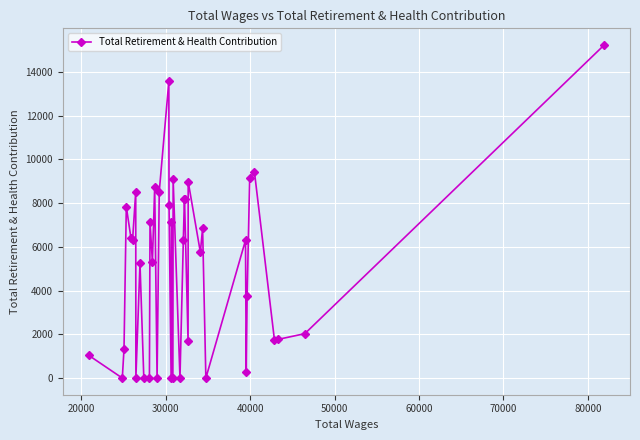

True or false: there are more than 0 points higher than both neighbors.

True